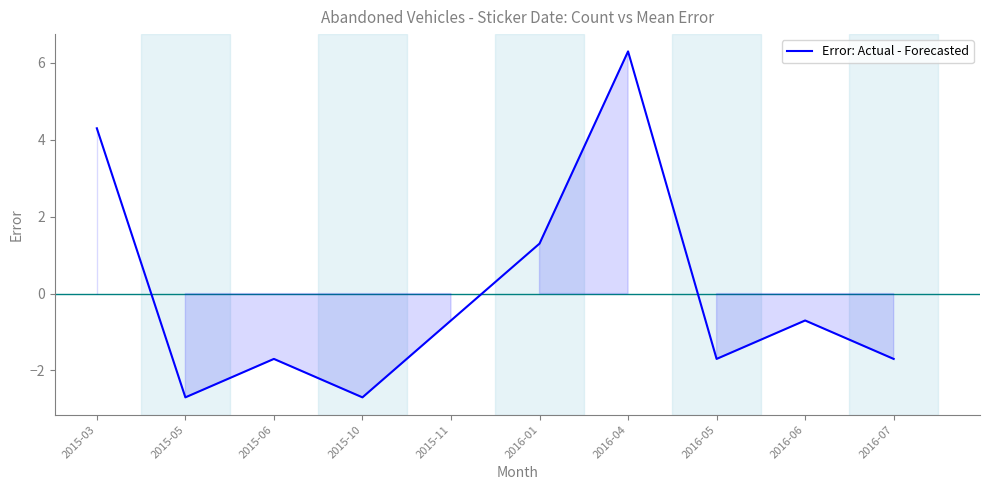

Between 2015-05 and 2016-04, which is larger?

2016-04